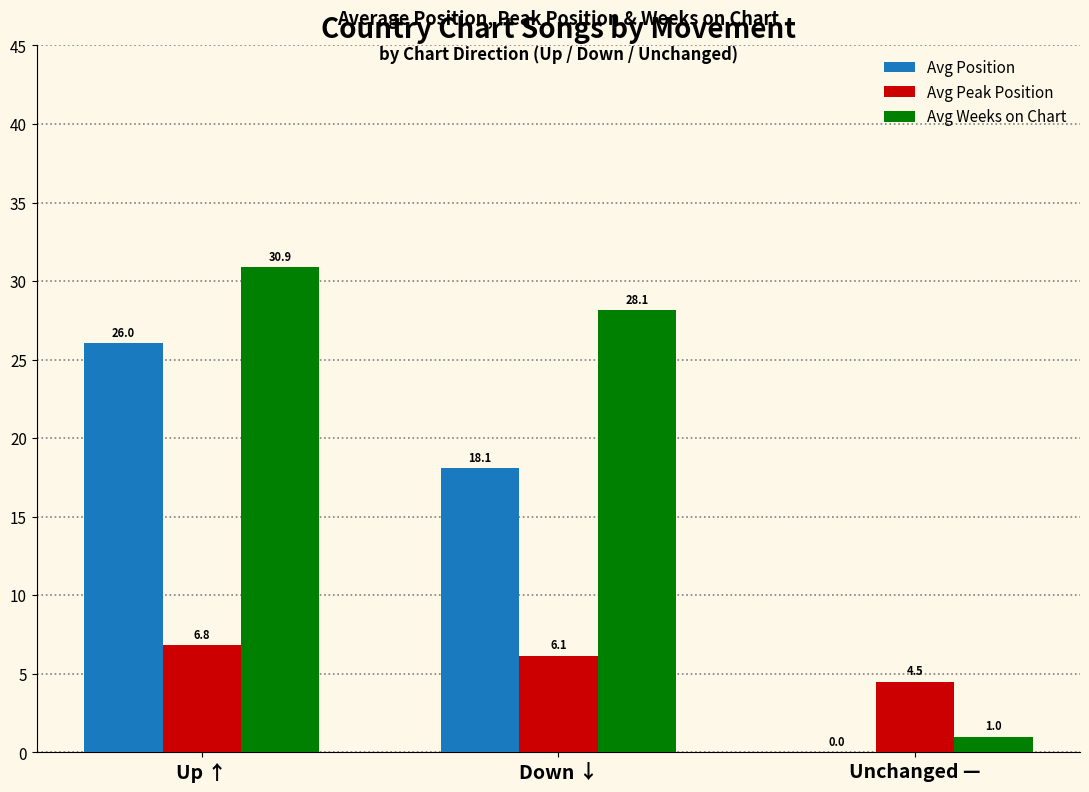

Is the value of Avg Peak Position at Up ↑ greater than the value of Avg Position at Up ↑?

No